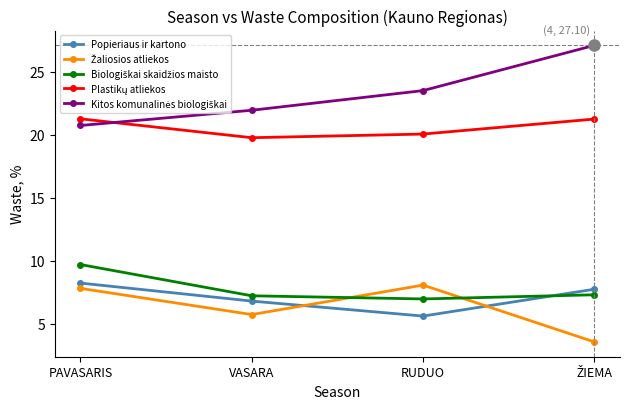

Count the number of categories in the chart.

4